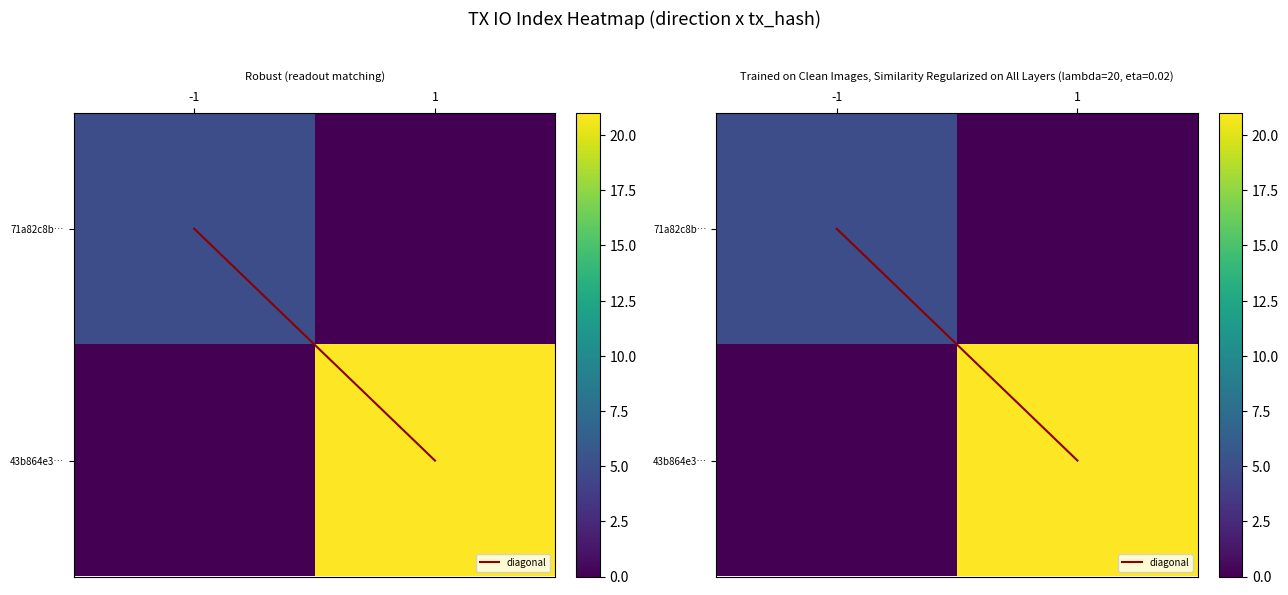

Is the value of 43b864e3… at -1 greater than the value of 71a82c8b… at -1?

No